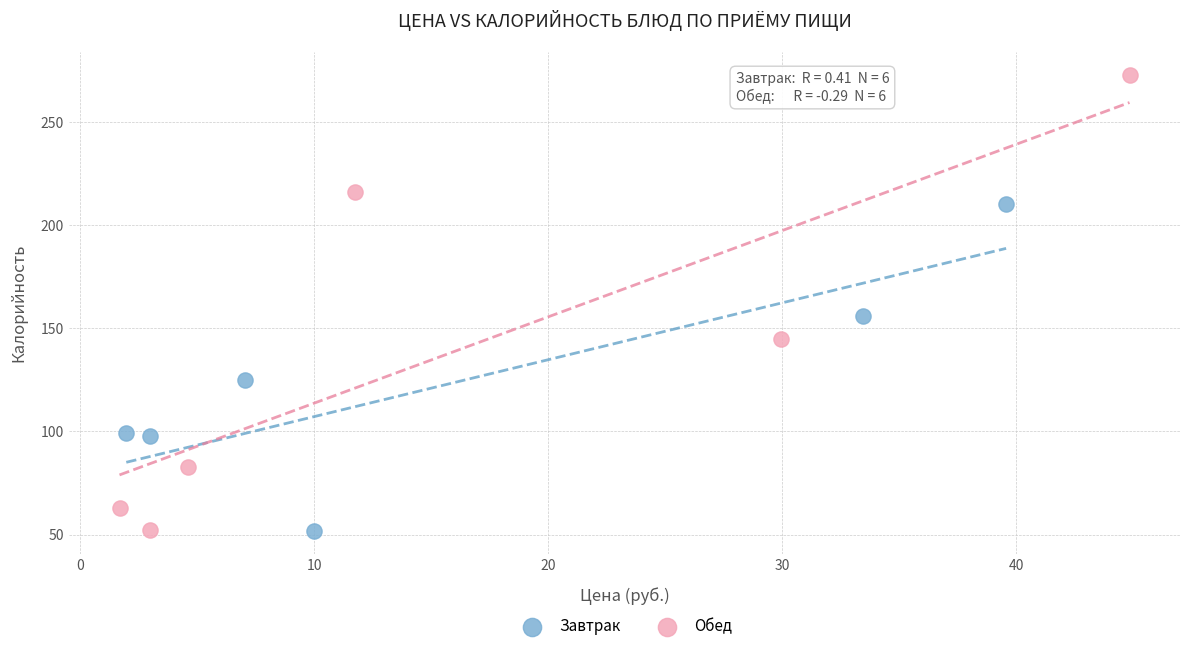

Which series contains the highest Y value?

Обед